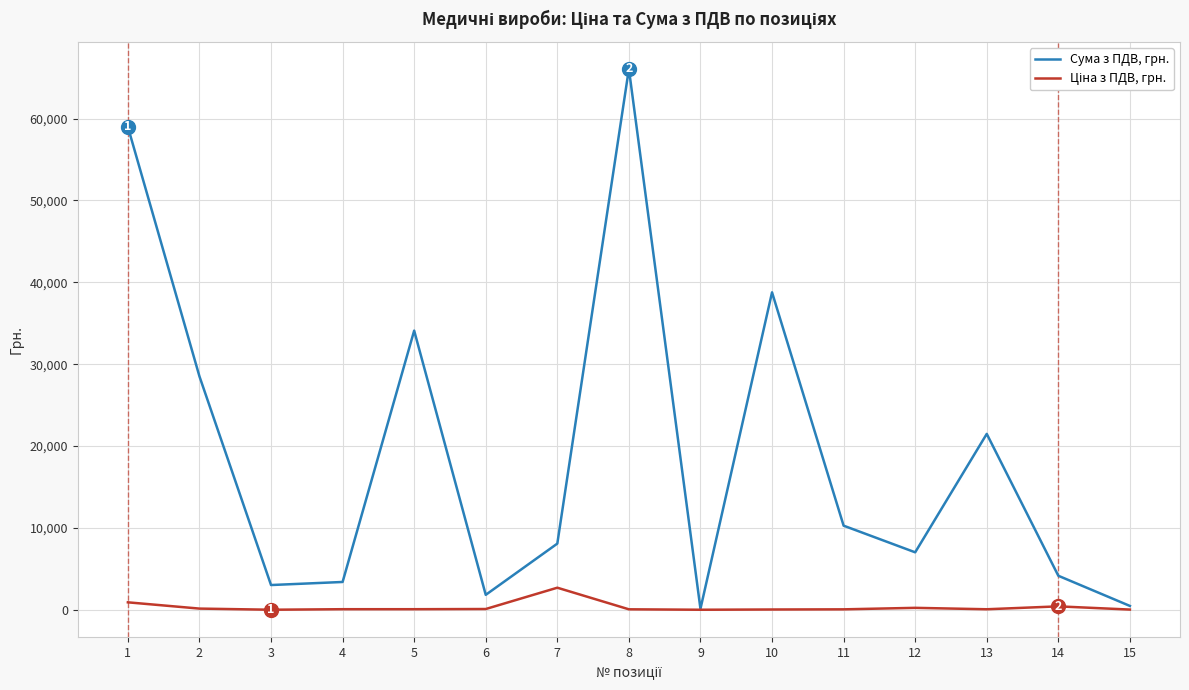

What is the highest value of the Сума з ПДВ, грн. series?

66072.0